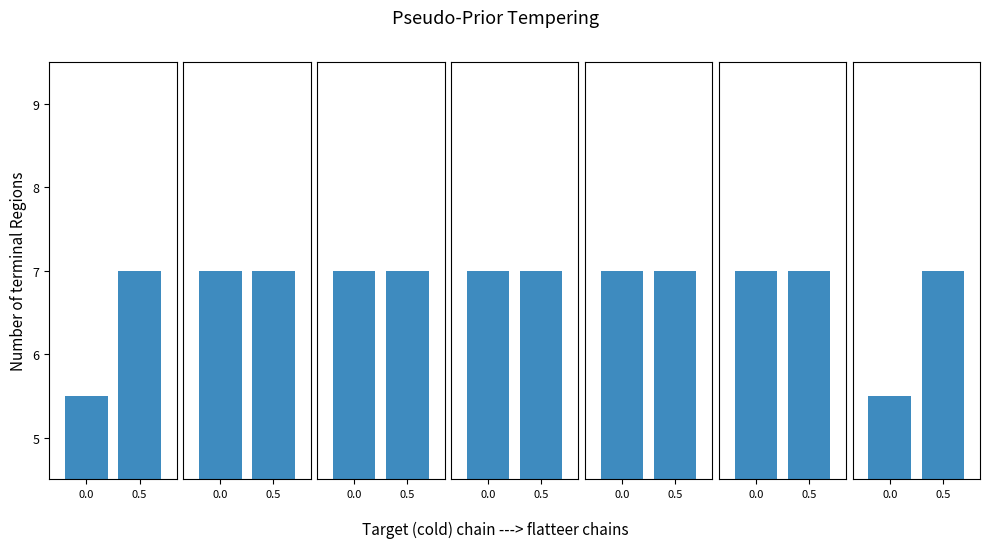

What is the value of the 1st bar from the left?

5.5